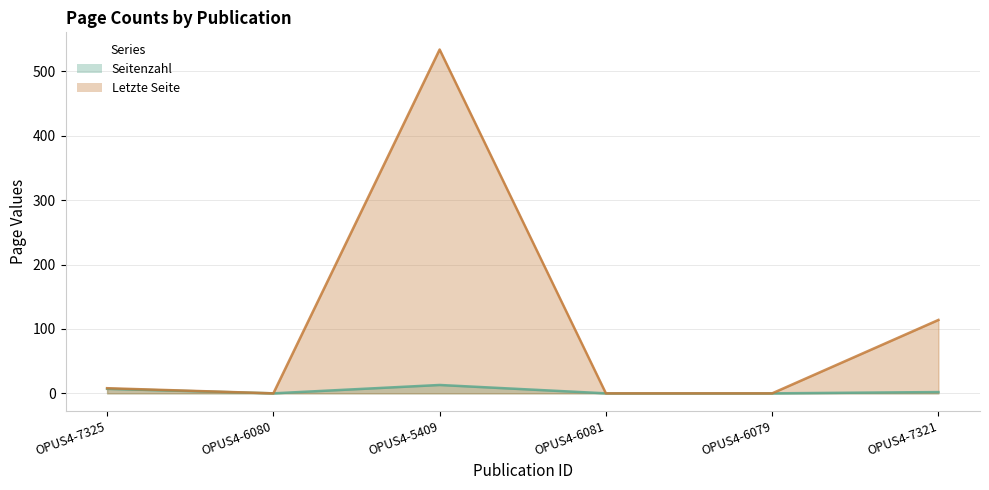

What are all the series names shown in the legend?

Seitenzahl, Letzte Seite